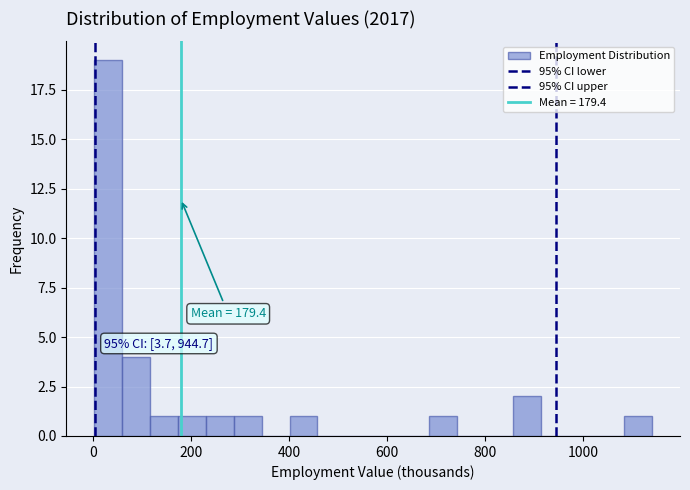

Around what value on the x-axis is the tallest bar? Give the approximate position of its centre, as read against the axis.

40